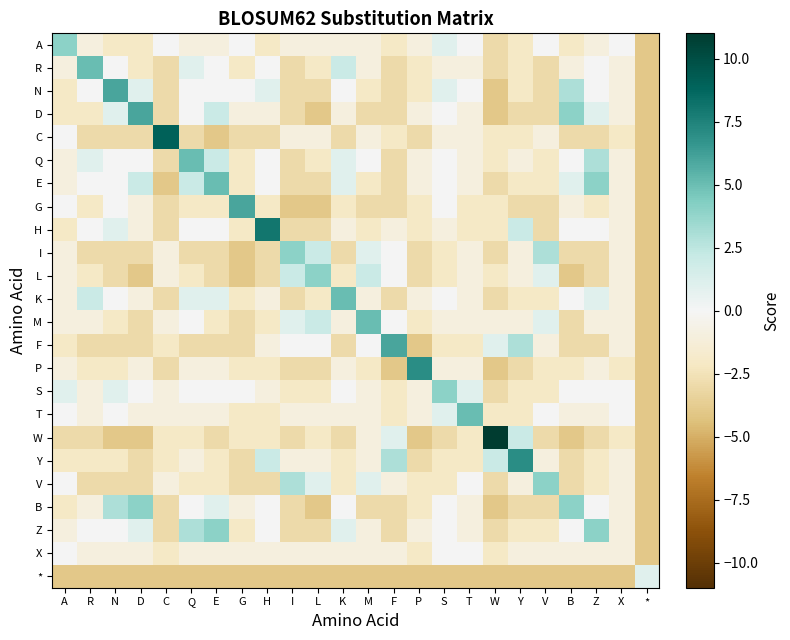

What is the difference between the highest and lowest values at F?

10